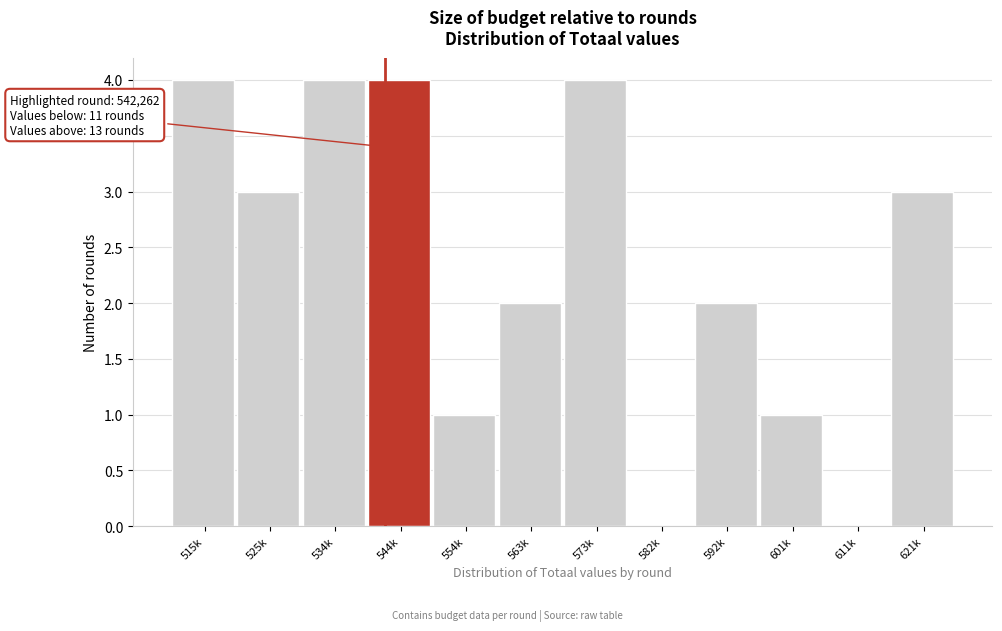

Reading left to right, transcribe all the data shown in this chart.

515k=4	525k=3	534k=4	544k=4	554k=1	563k=2	573k=4	582k=0	592k=2	601k=1	611k=0	621k=3